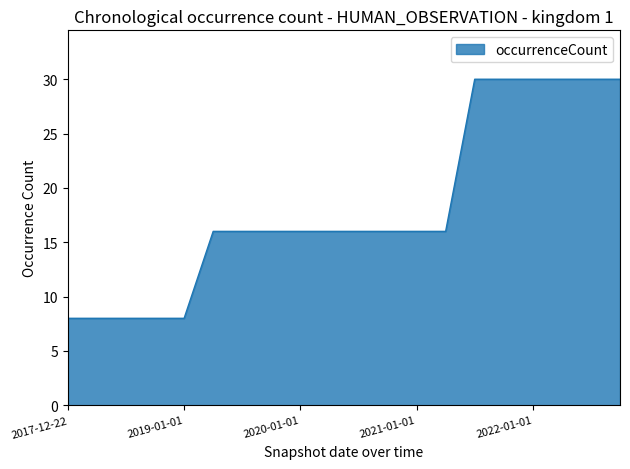

How many lines are shown in the chart?

1